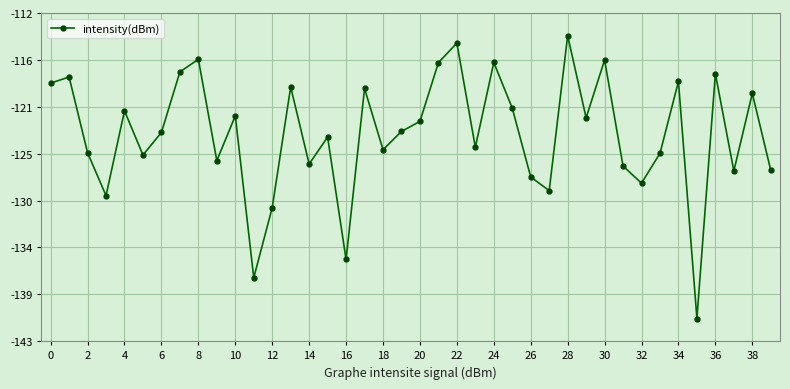

Does the chart have visible grid lines?

Yes